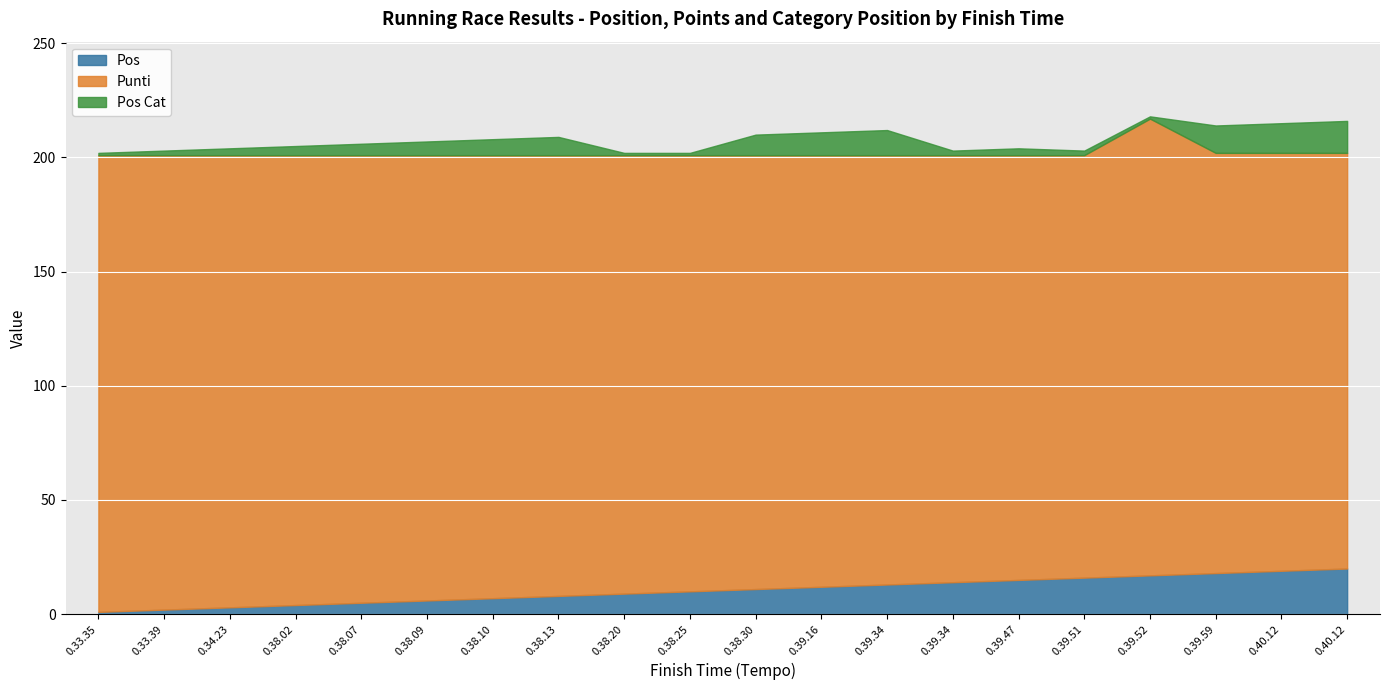

What is the difference between the Pos Cat values at 0.39.51 and 0.39.16?

8